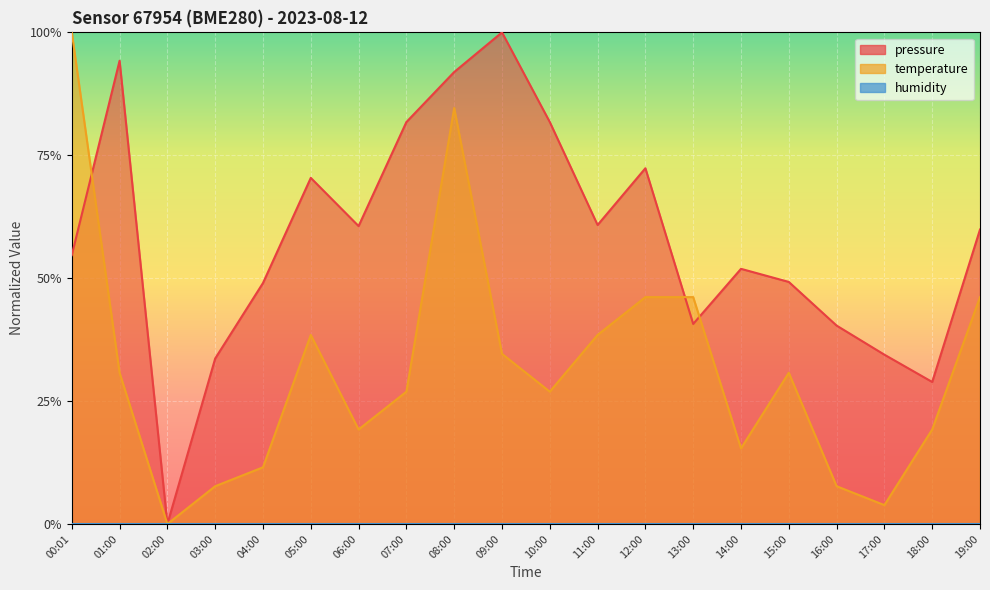

Which has a higher value, 03:00 or 19:00?

19:00